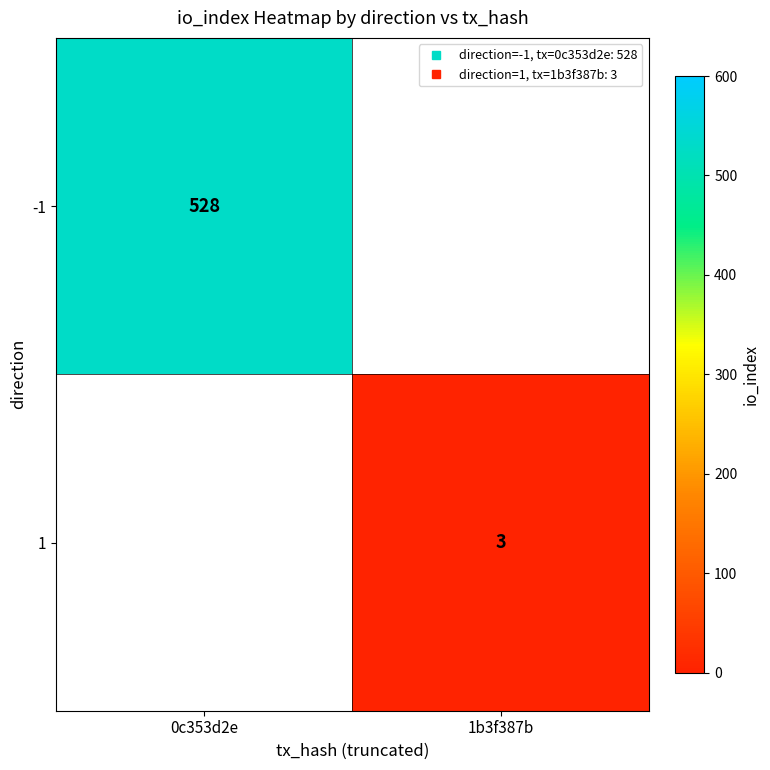

Rank the series by their maximum value, from highest to lowest.

-1, 1